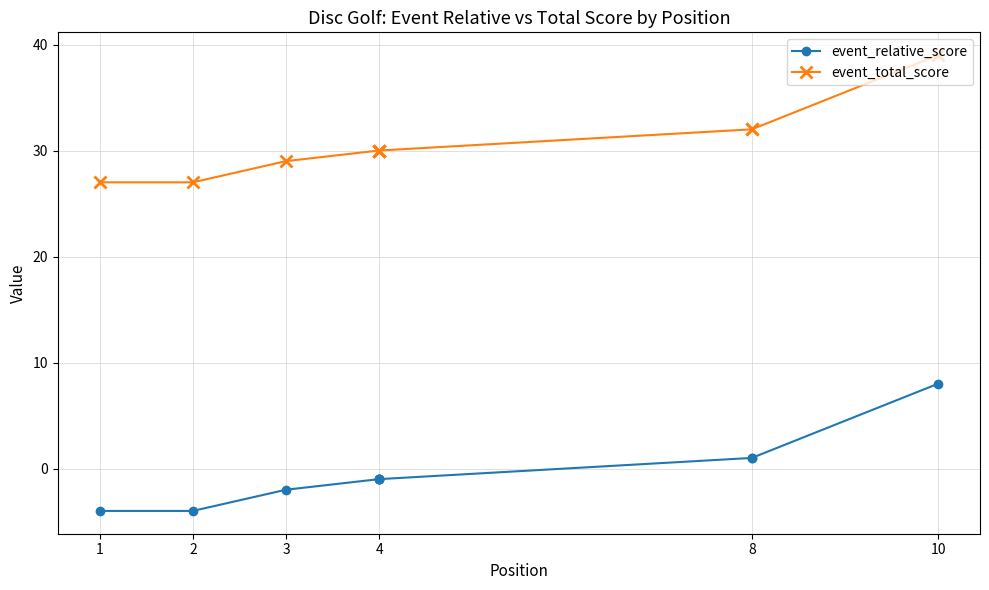

How many lines are shown in the chart?

2